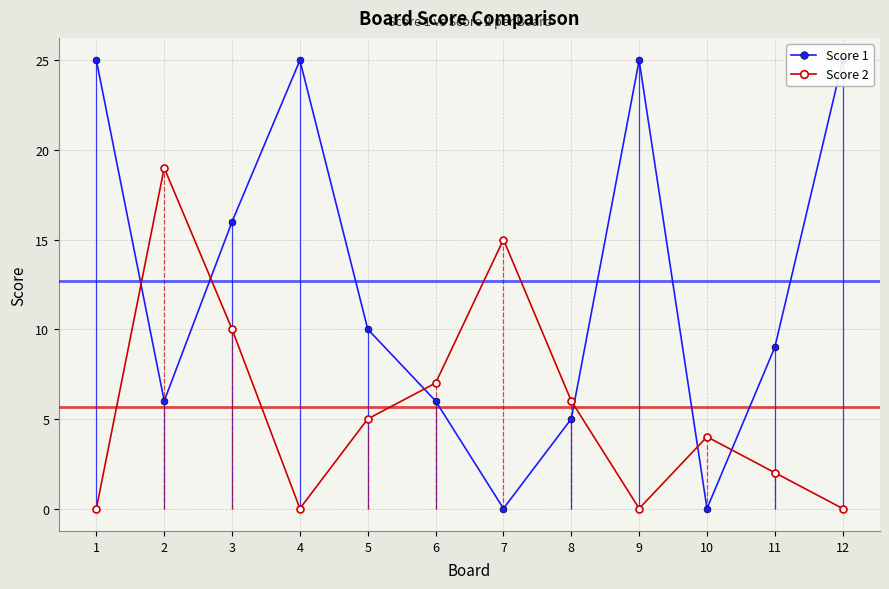

How many data points in Score 1 are above 10?

5